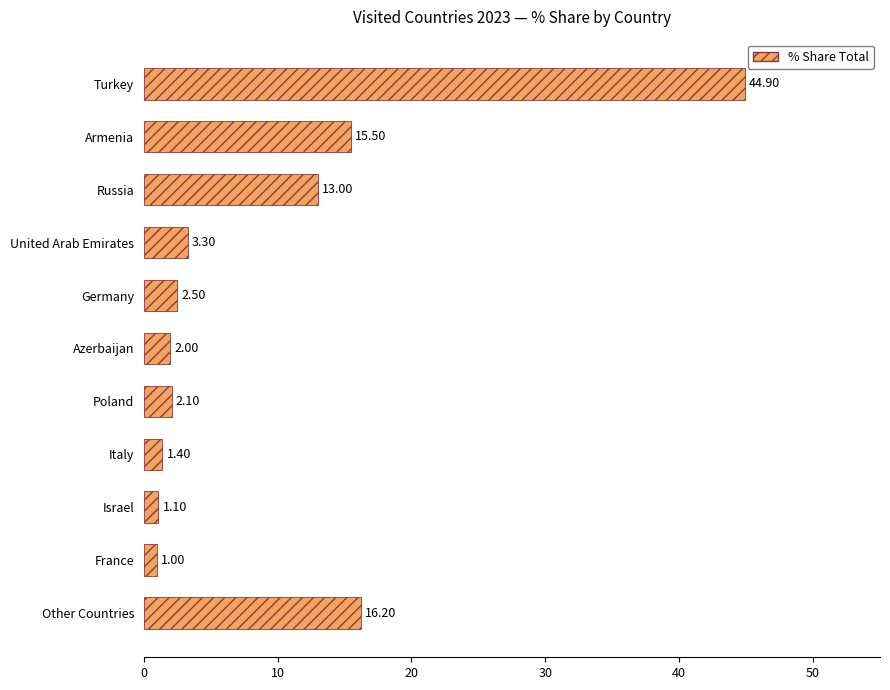

What is the difference between the second highest and minimum values?

15.2